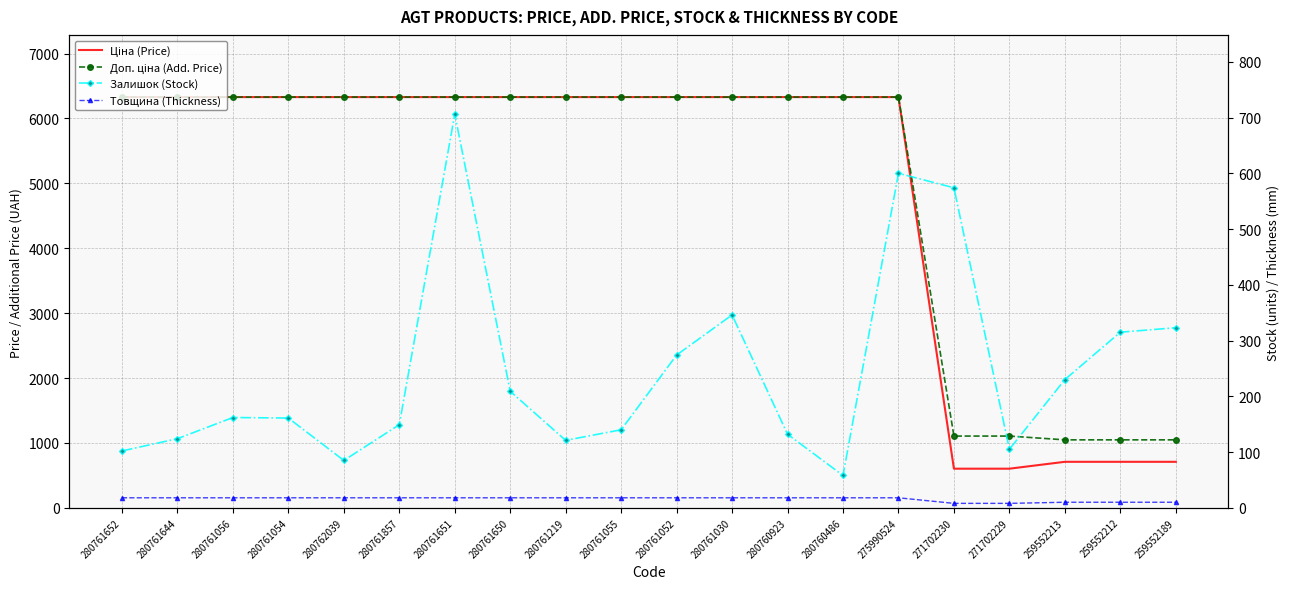

What is the sum of all Ціна (Price) values?

98263.6